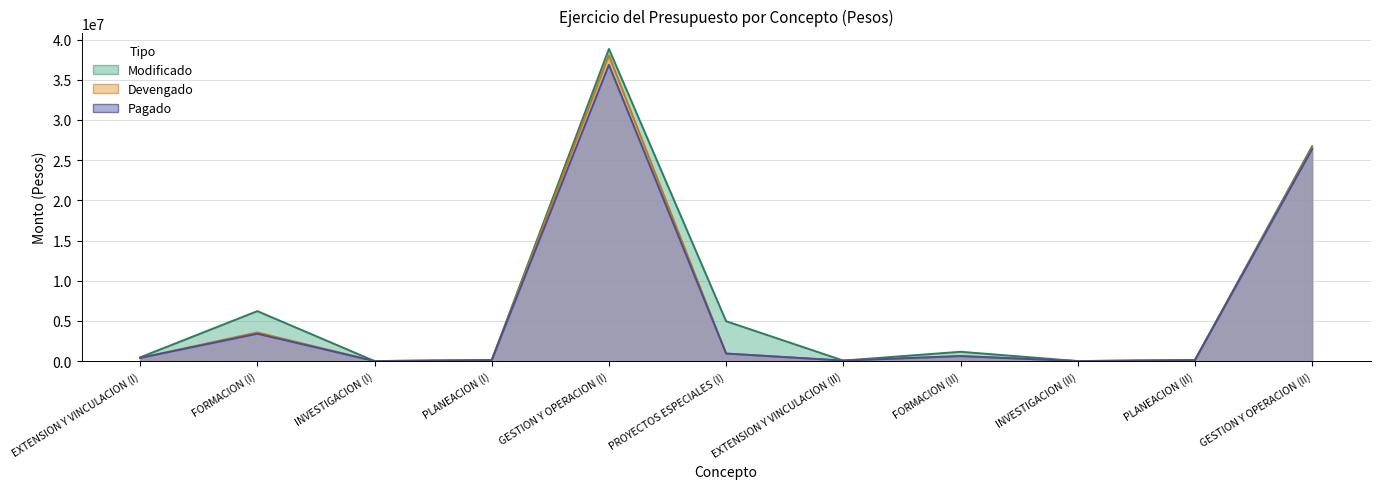

How many interior local valleys does the Pagado series have?

3